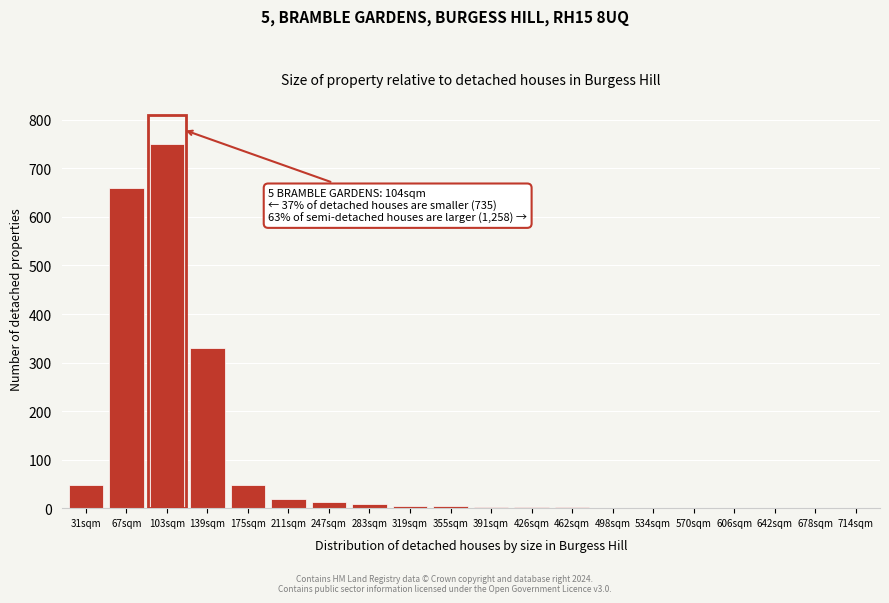

The chart shows a value of 3 at 391sqm. True or false?

True